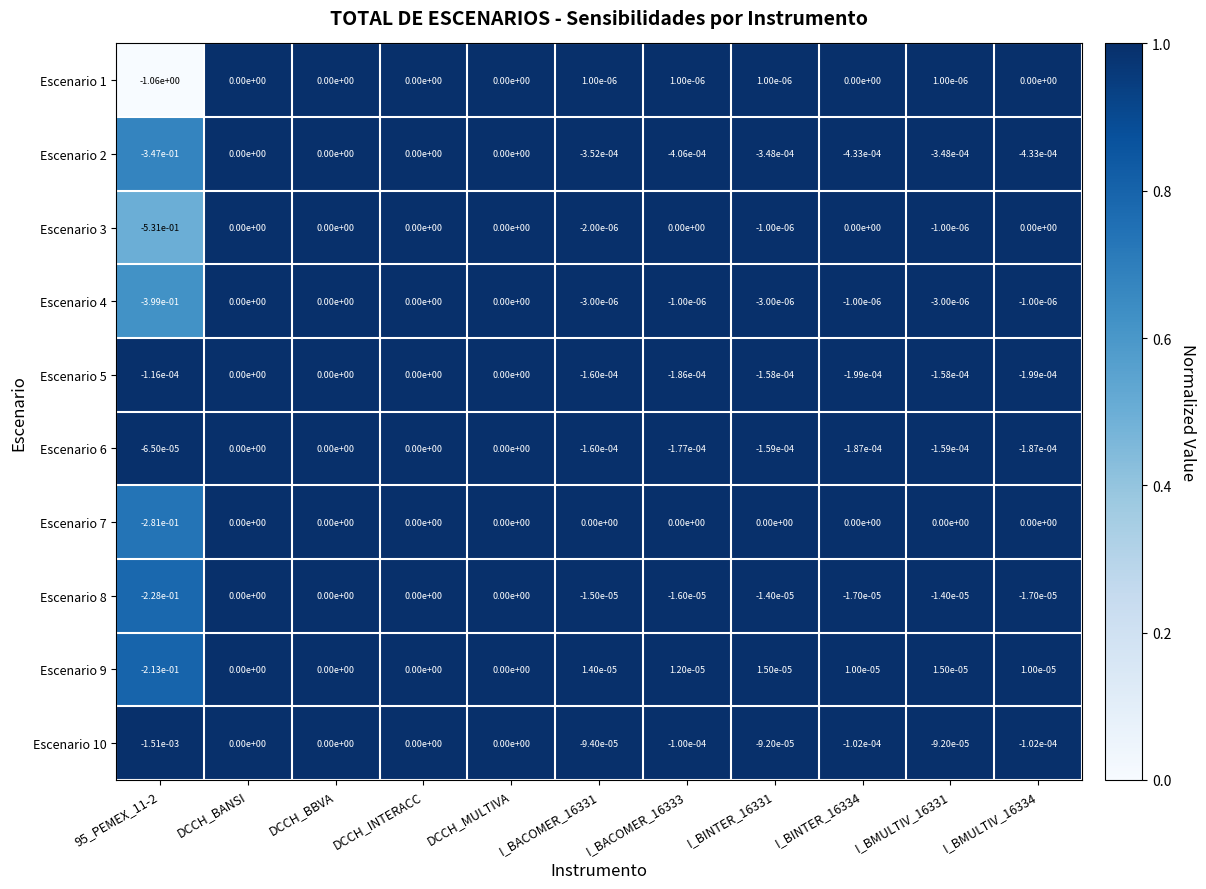

The value of Escenario 9 at I_BACOMER_16333 is 0.0. True or false?

True